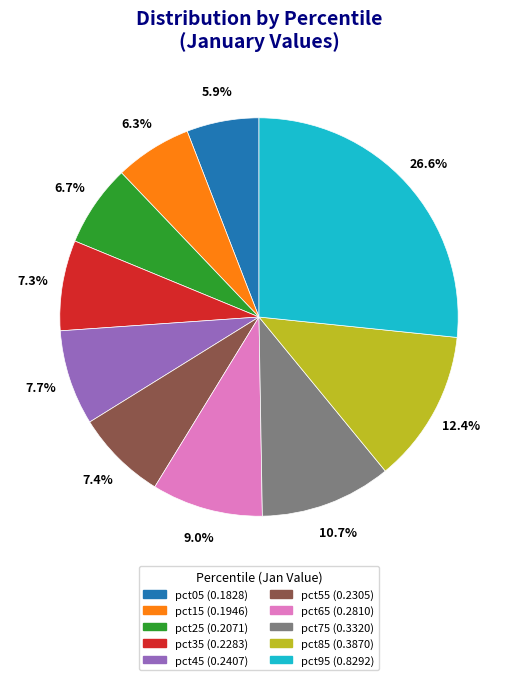

What is the total percentage of pct55 and pct05?

13.3%